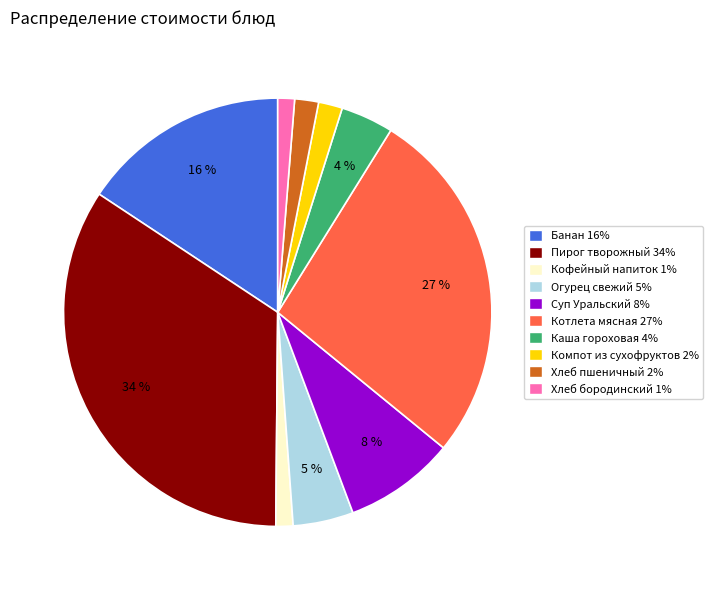

Is Суп Уральский the majority of the pie?

No